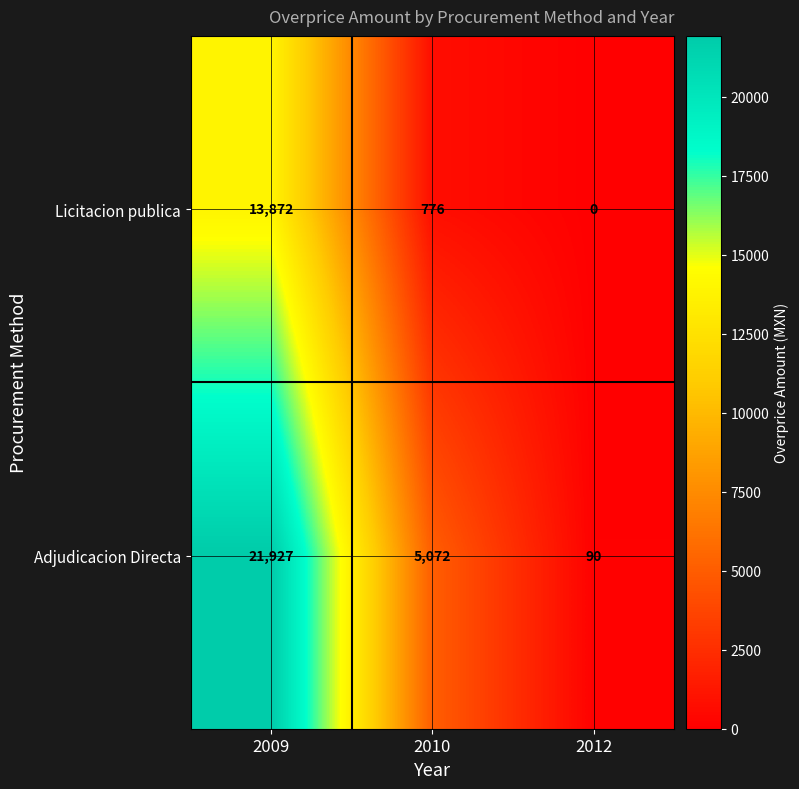

What is the difference between the maximum and minimum values in the Adjudicacion Directa series?

21837